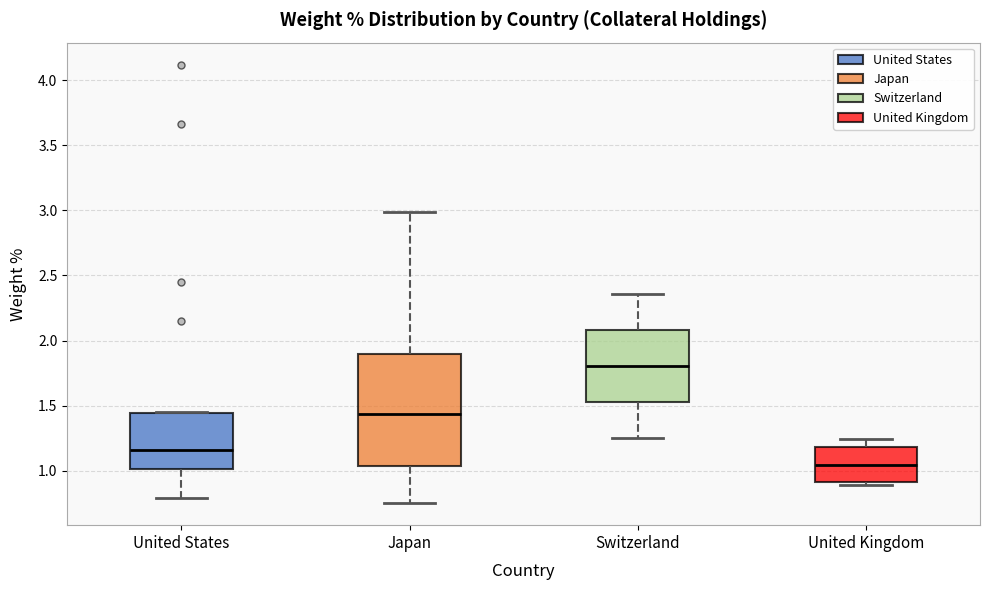

Where is the lower edge of the box for United States on the y-axis? The values are not printed on the chart, so give them approximately, as read against the axis.

1.00